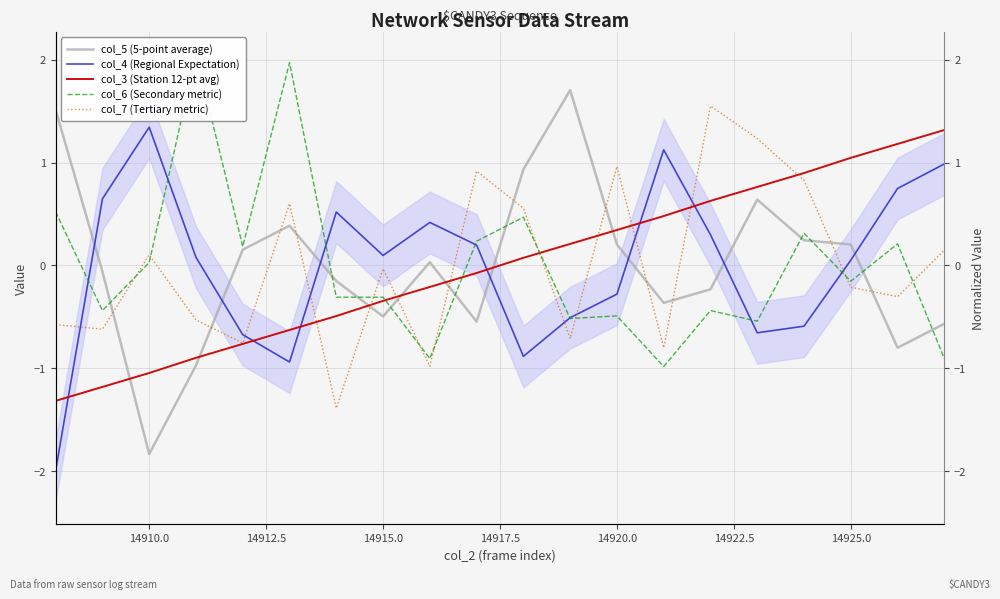

Does the chart display data point markers on the line(s)?

No